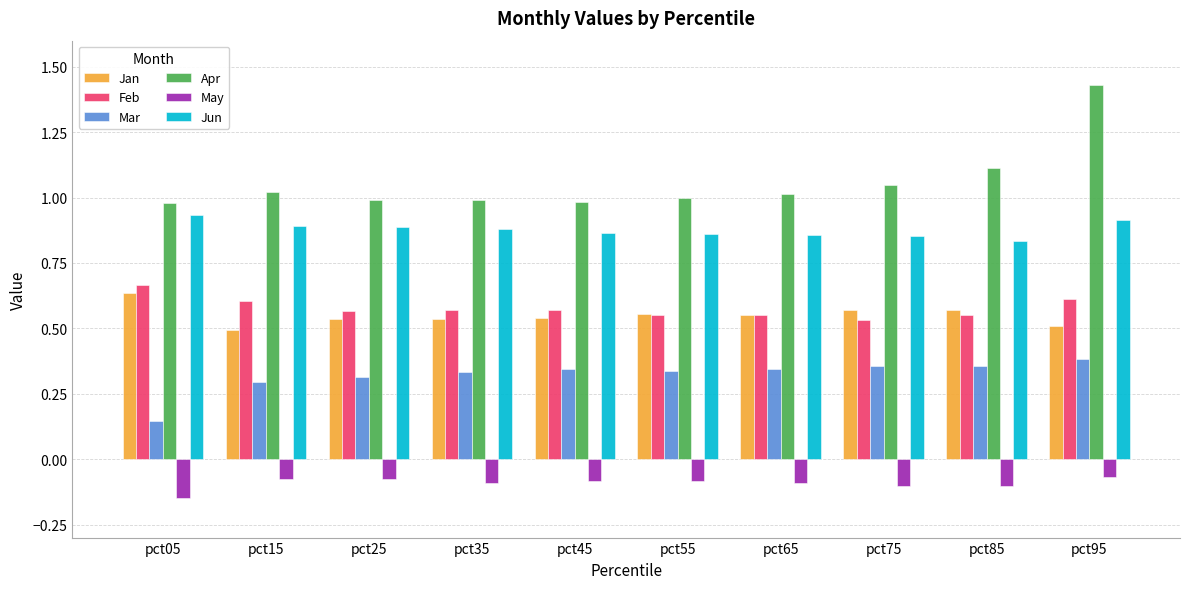

At which category is the sum across all series the highest?

pct95